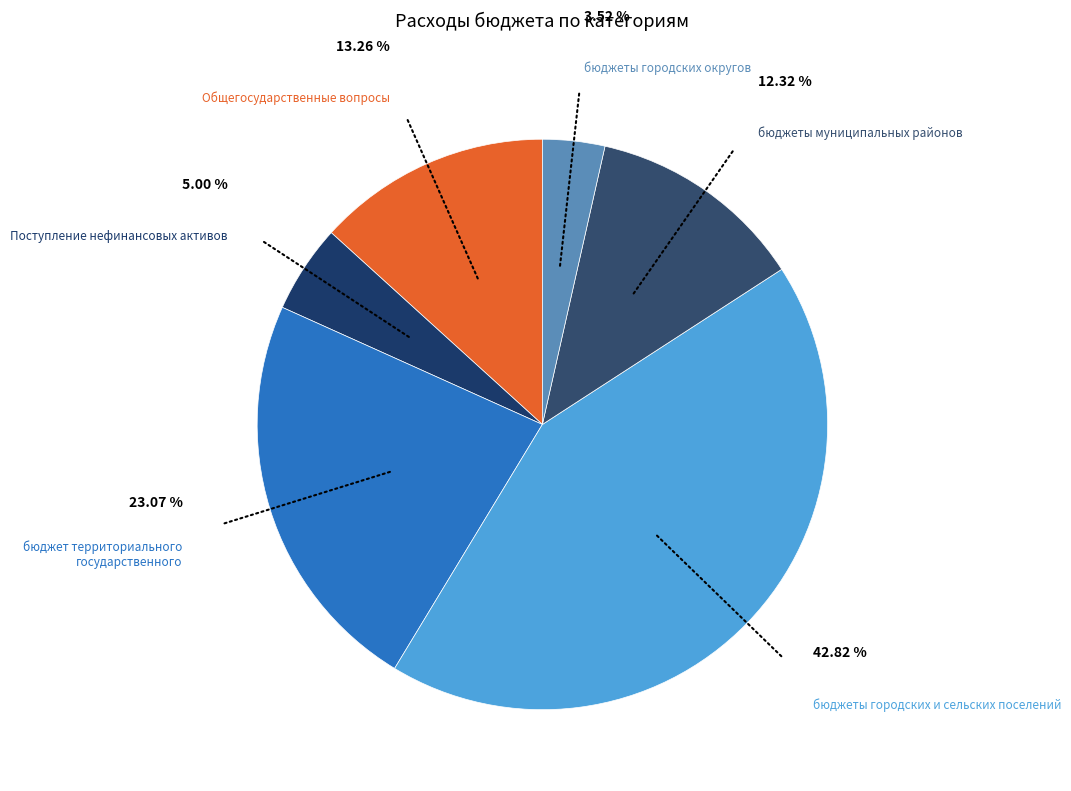

What is the smallest slice in the pie chart?

бюджеты городских округов